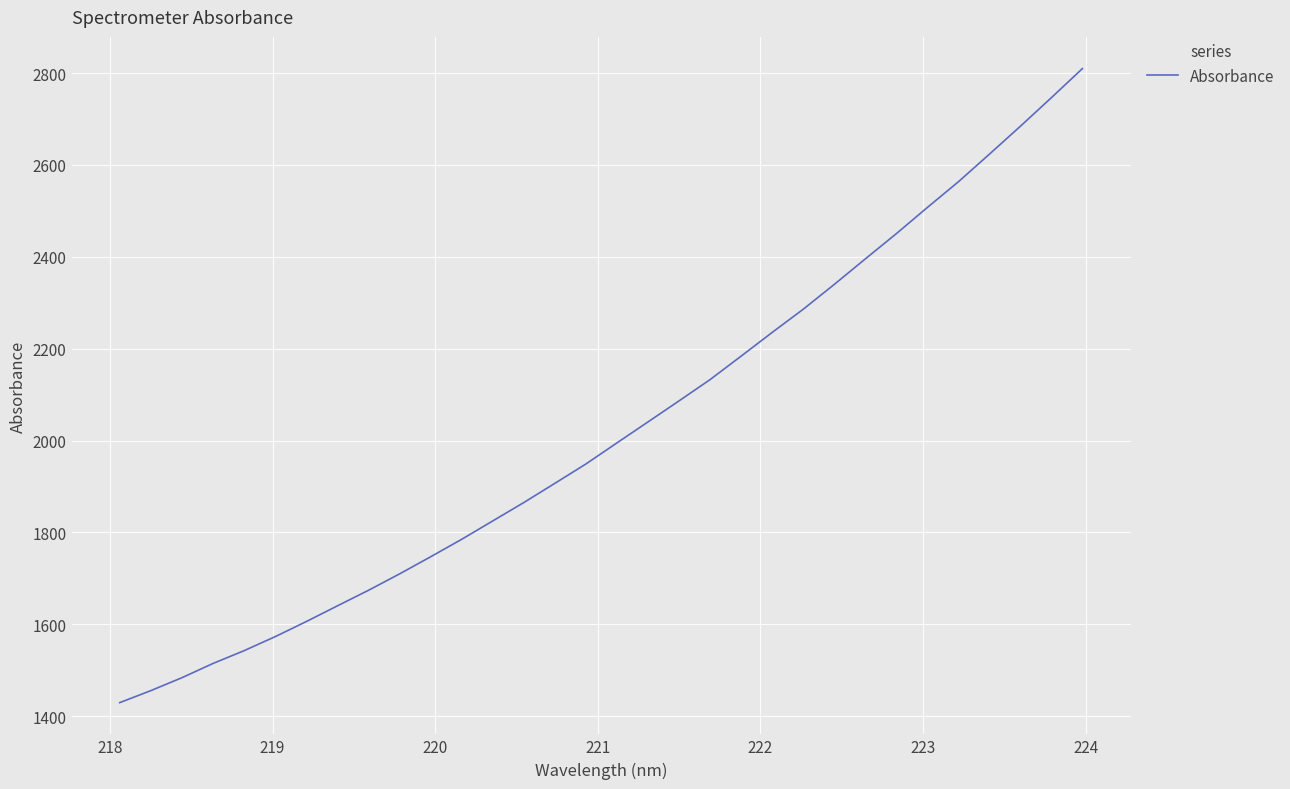

What is the smallest value displayed?

1429.3